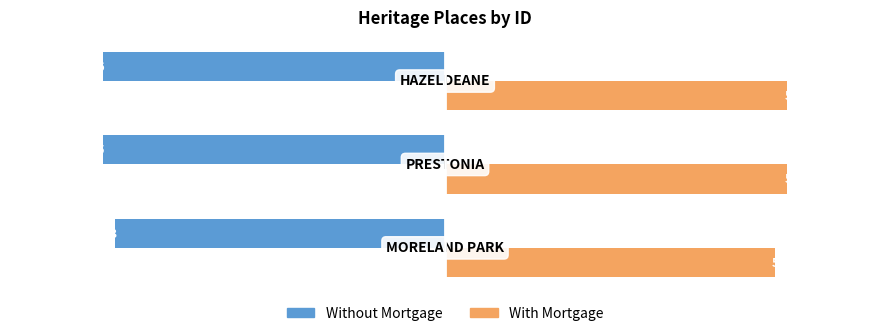

What are all the series names shown in the legend?

Without Mortgage, With Mortgage